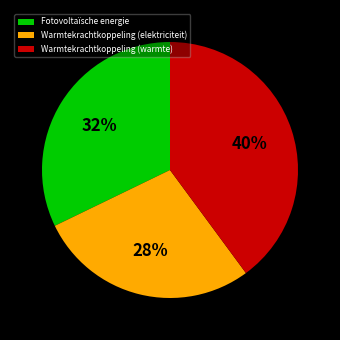

Is Warmtekrachtkoppeling (elektriciteit) the majority of the pie?

No